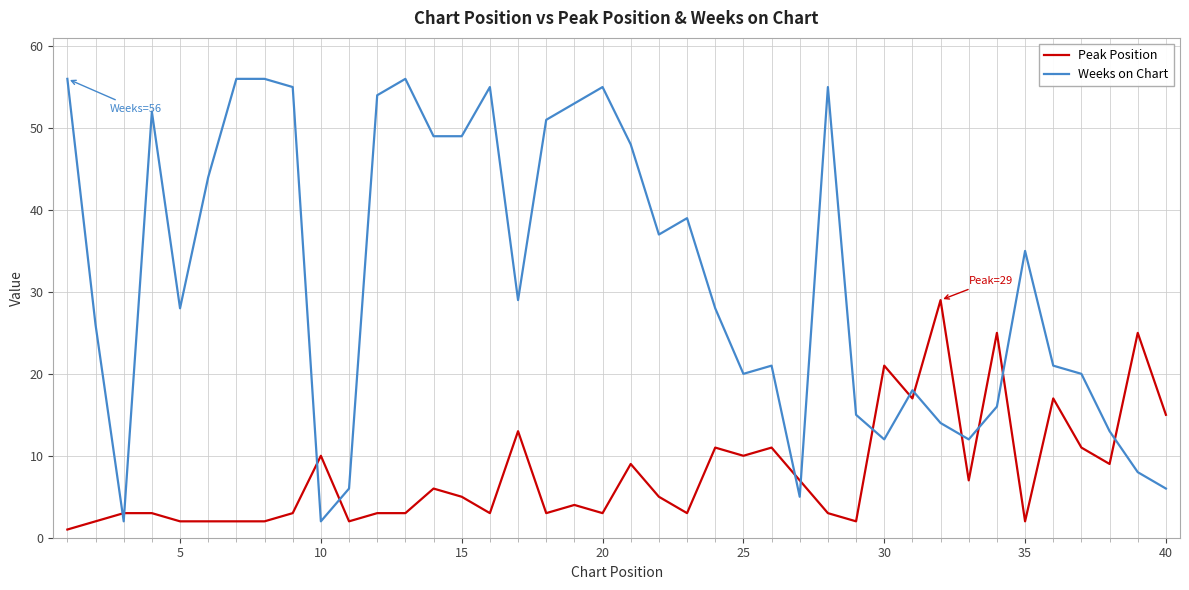

What are all the series names shown in the legend?

Peak Position, Weeks on Chart